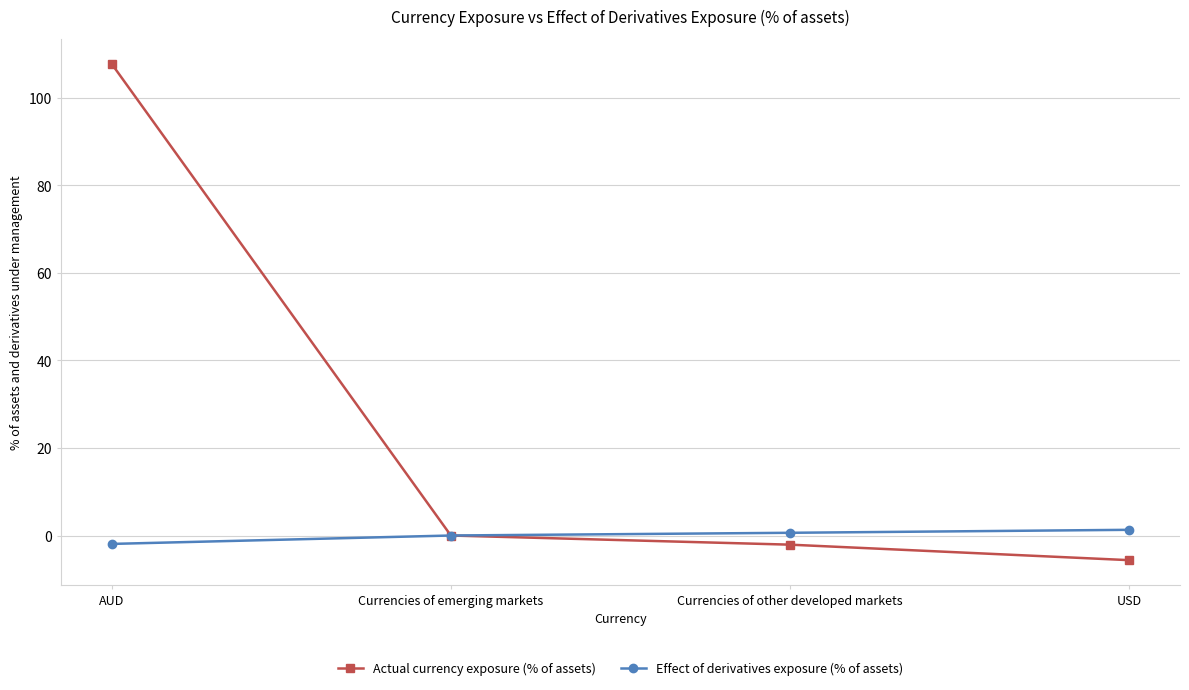

Between AUD and Currencies of emerging markets, which series saw the biggest shift?

Actual currency exposure (% of assets)